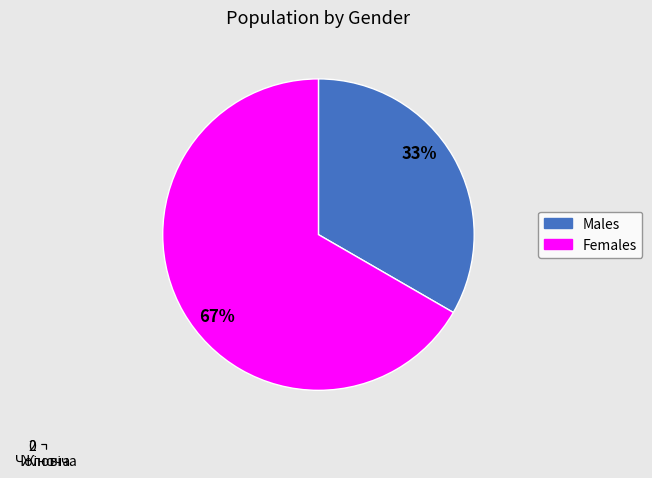

Is Чоловіча the majority of the pie?

No